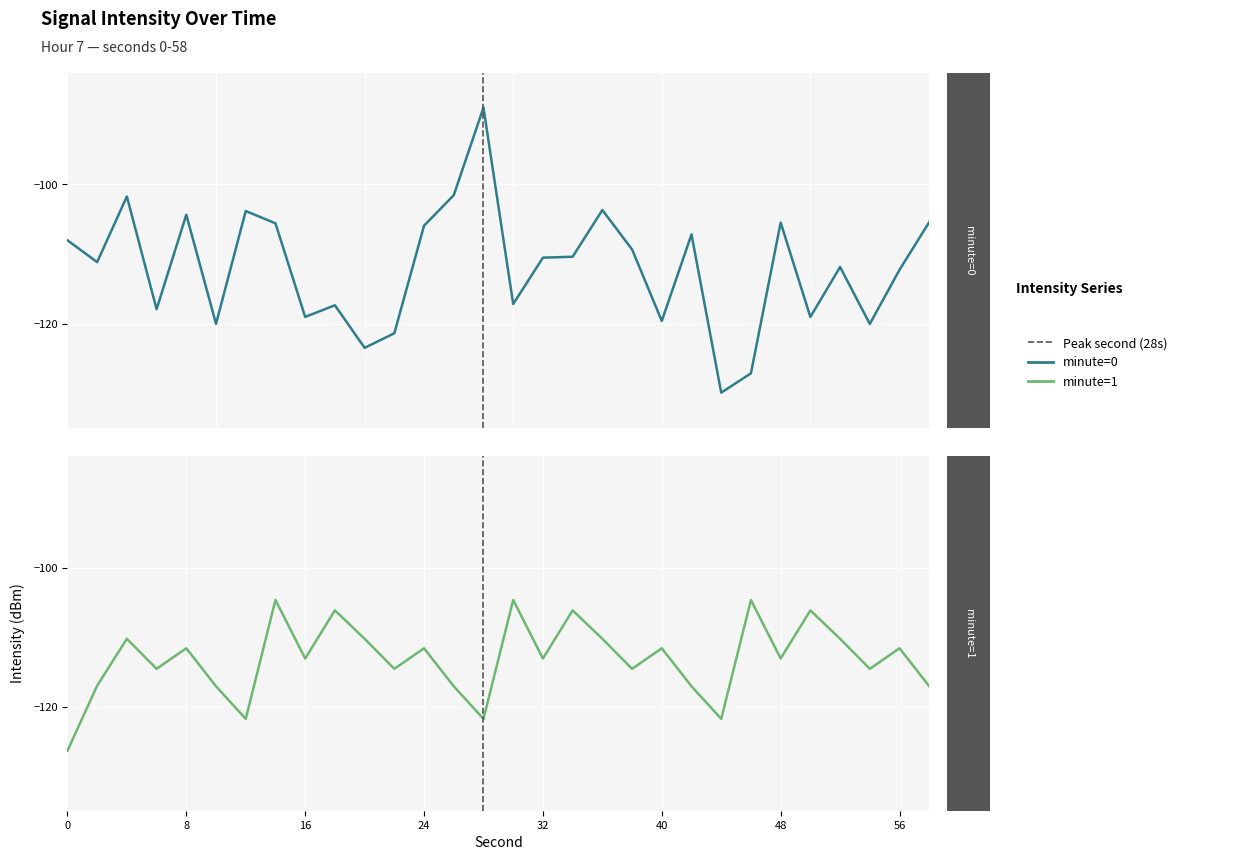

True or false: minute=0 and minute=1 intersect in this chart.

True